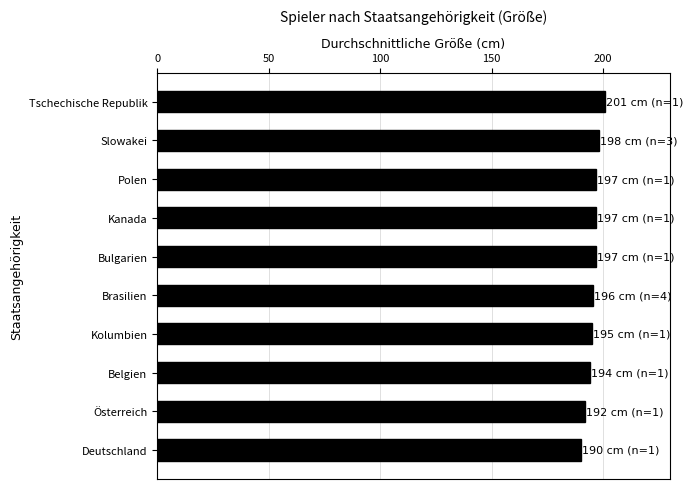

The value at Bulgarien is 99.7. True or false?

False